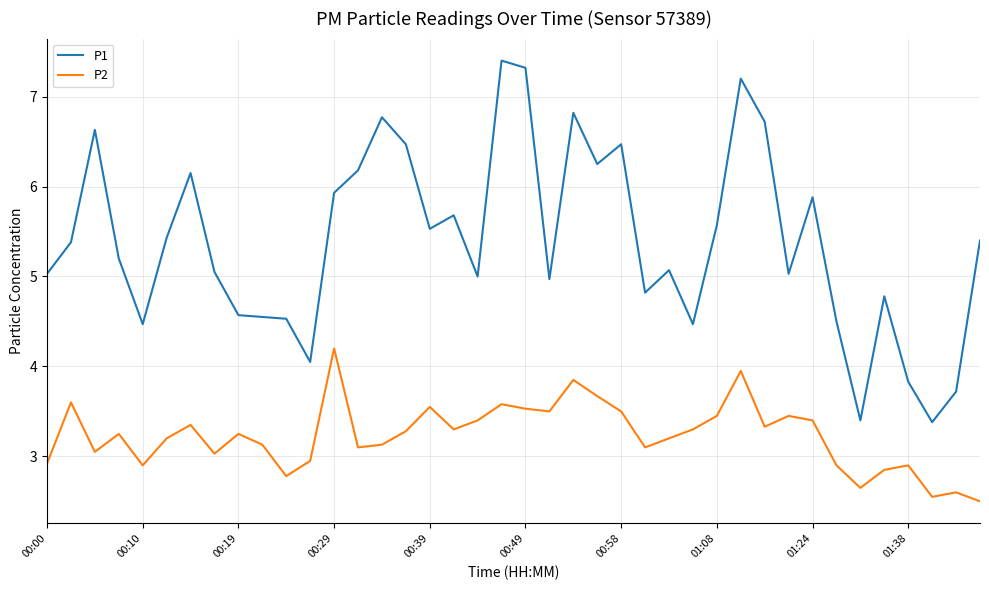

What is the minimum value for P2?

2.5